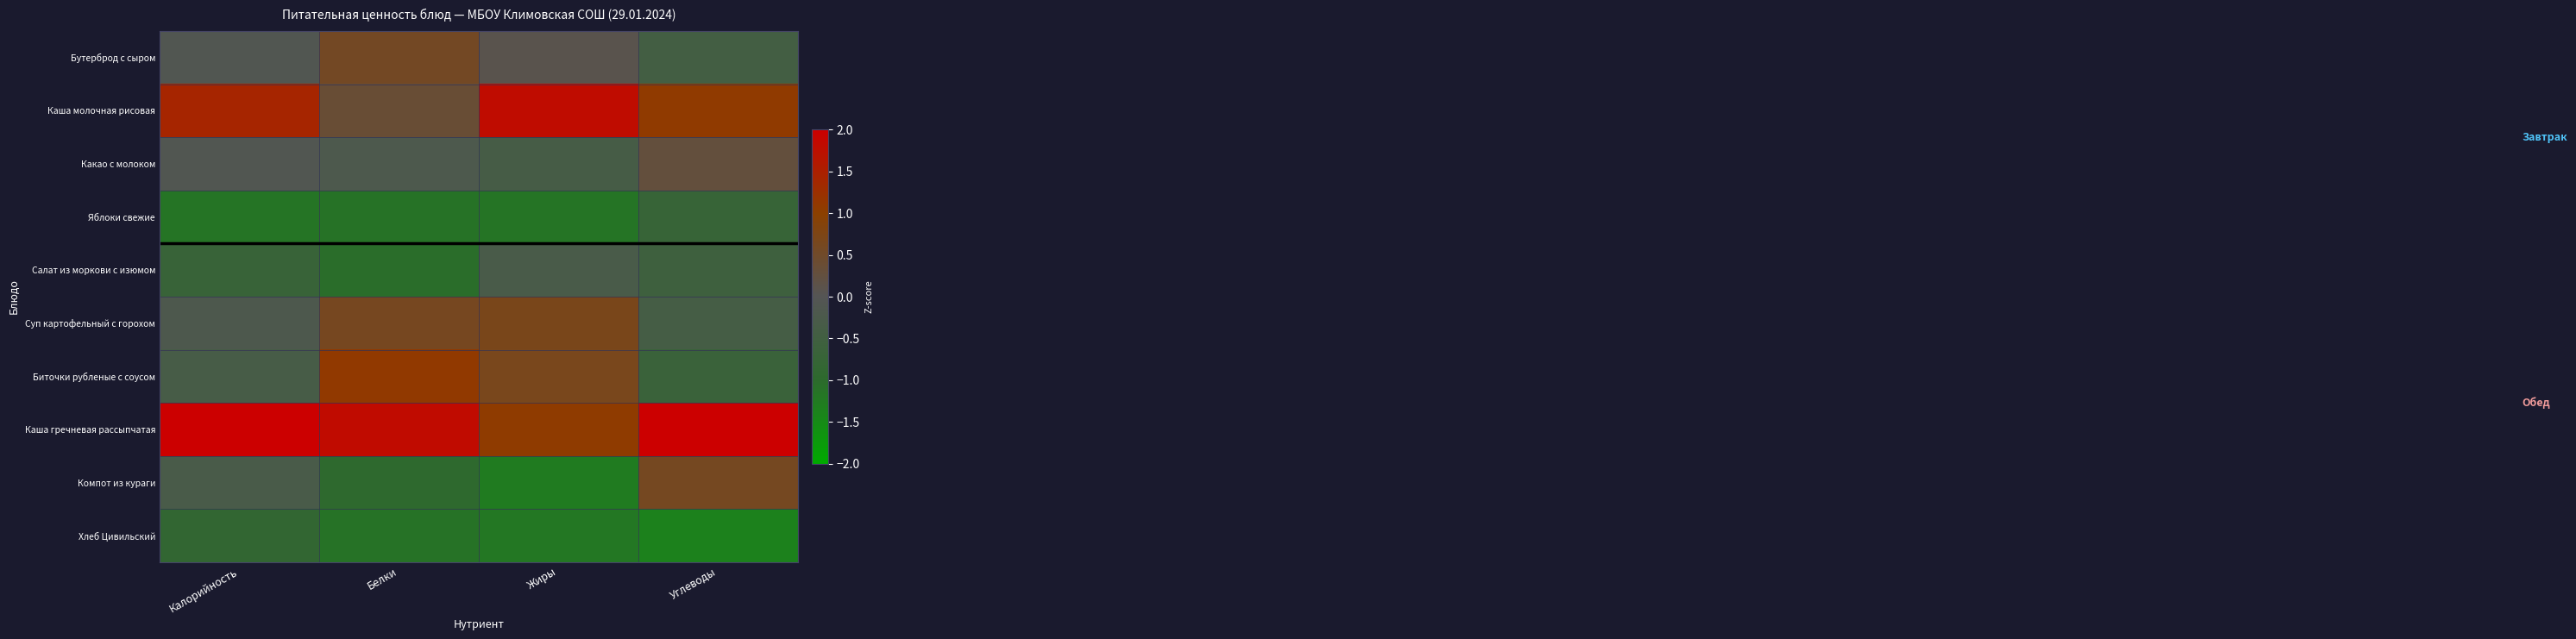

Reading right to left, list all the values displayed in this chart.

Бутерброд с сыром: Углеводы=-0.5	Жиры=0.1	Белки=0.6	Калорийность=-0.1
Каша молочная рисовая: Углеводы=1.1	Жиры=1.8	Белки=0.4	Калорийность=1.4
Какао с молоком: Углеводы=0.3	Жиры=-0.4	Белки=-0.2	Калорийность=-0.1
Яблоки свежие: Углеводы=-0.7	Жиры=-1.2	Белки=-1.1	Калорийность=-1.2
Салат из моркови с изюмом: Углеводы=-0.6	Жиры=-0.3	Белки=-1.0	Калорийность=-0.7
Суп картофельный с горохом: Углеводы=-0.4	Жиры=0.7	Белки=0.6	Калорийность=-0.2
Биточки рубленые с соусом: Углеводы=-0.6	Жиры=0.7	Белки=1.1	Калорийность=-0.3
Каша гречневая рассыпчатая: Углеводы=2.2	Жиры=1.1	Белки=1.8	Калорийность=2.3
Компот из кураги: Углеводы=0.6	Жиры=-1.3	Белки=-1.0	Калорийность=-0.3
Хлеб Цивильский: Углеводы=-1.4	Жиры=-1.2	Белки=-1.1	Калорийность=-0.8